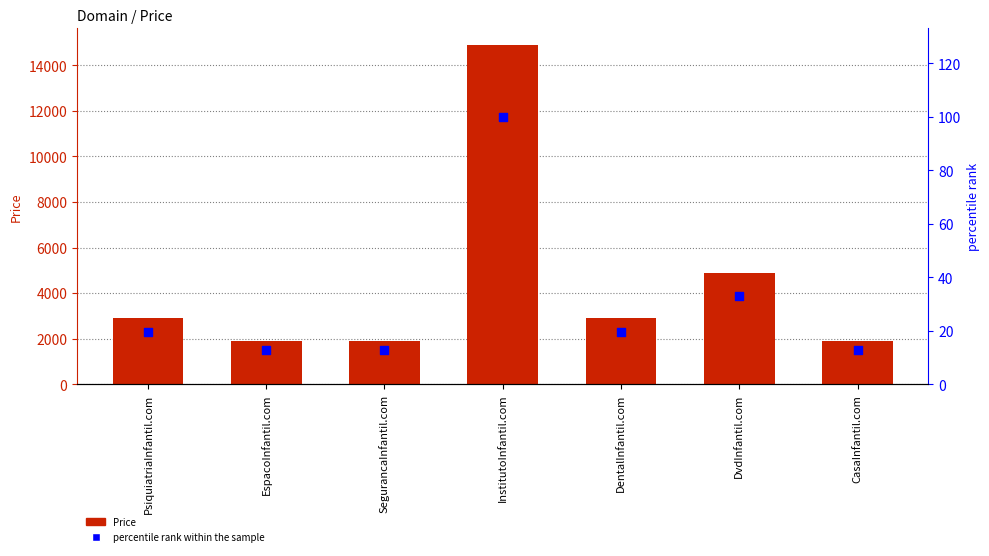

What are all the series names shown in the legend?

Price, percentile rank within the sample